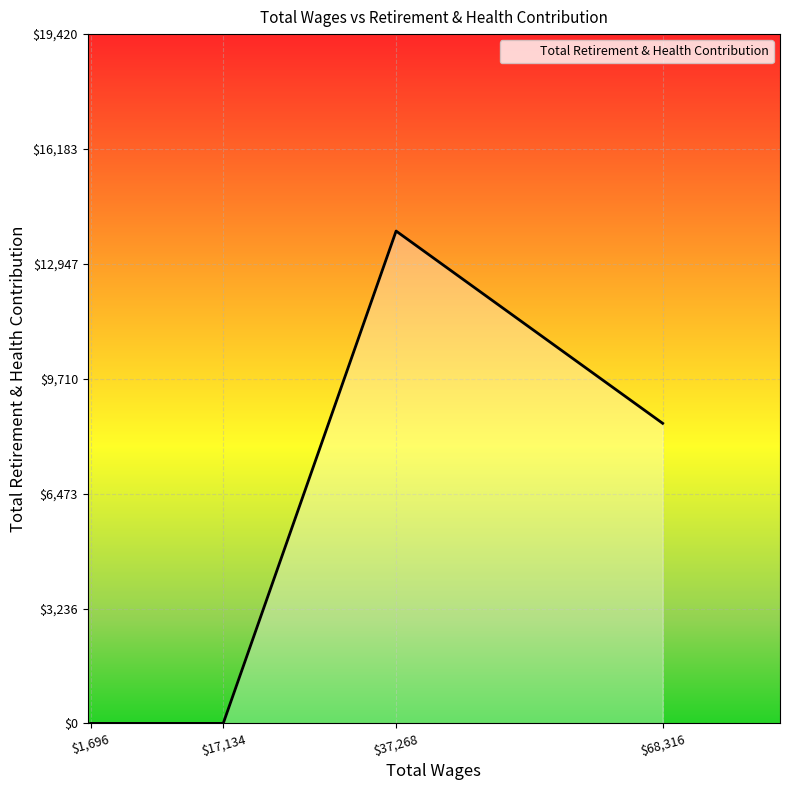

What is the difference between the maximum and minimum values?

13872